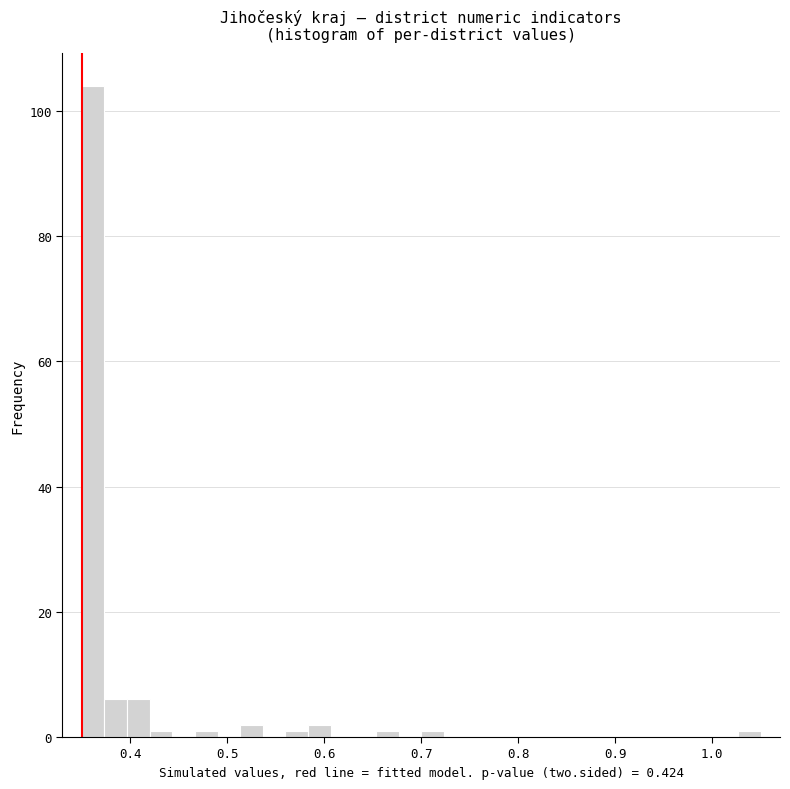

Around what value on the x-axis is the tallest bar? Give the approximate position of its centre, as read against the axis.

0.36